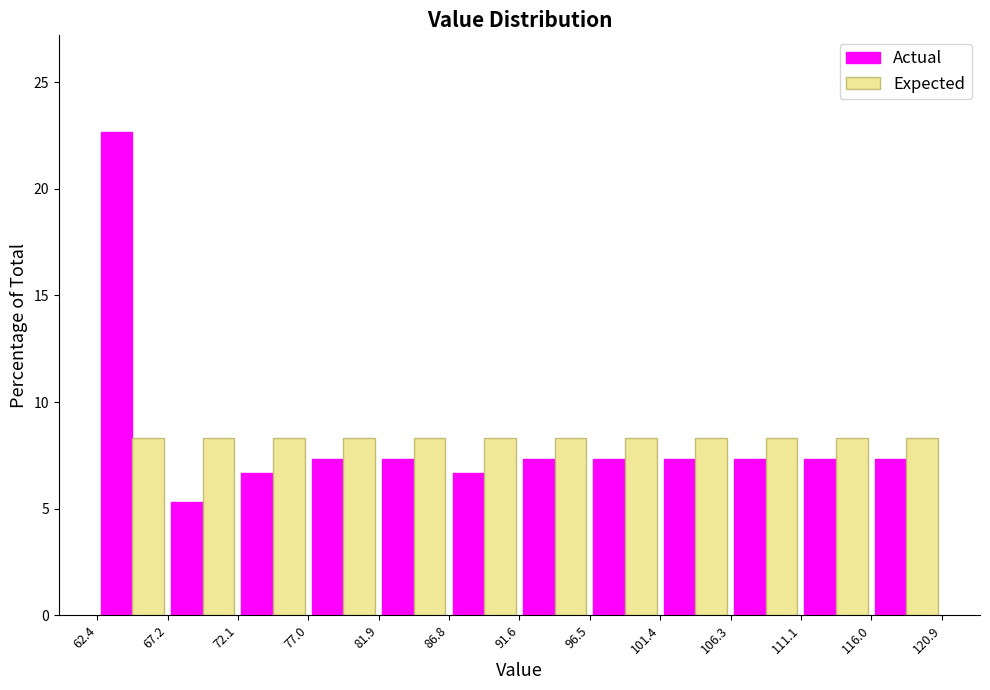

In the Actual series, which range on the x-axis has the tallest bar?

62.4 to 67.2